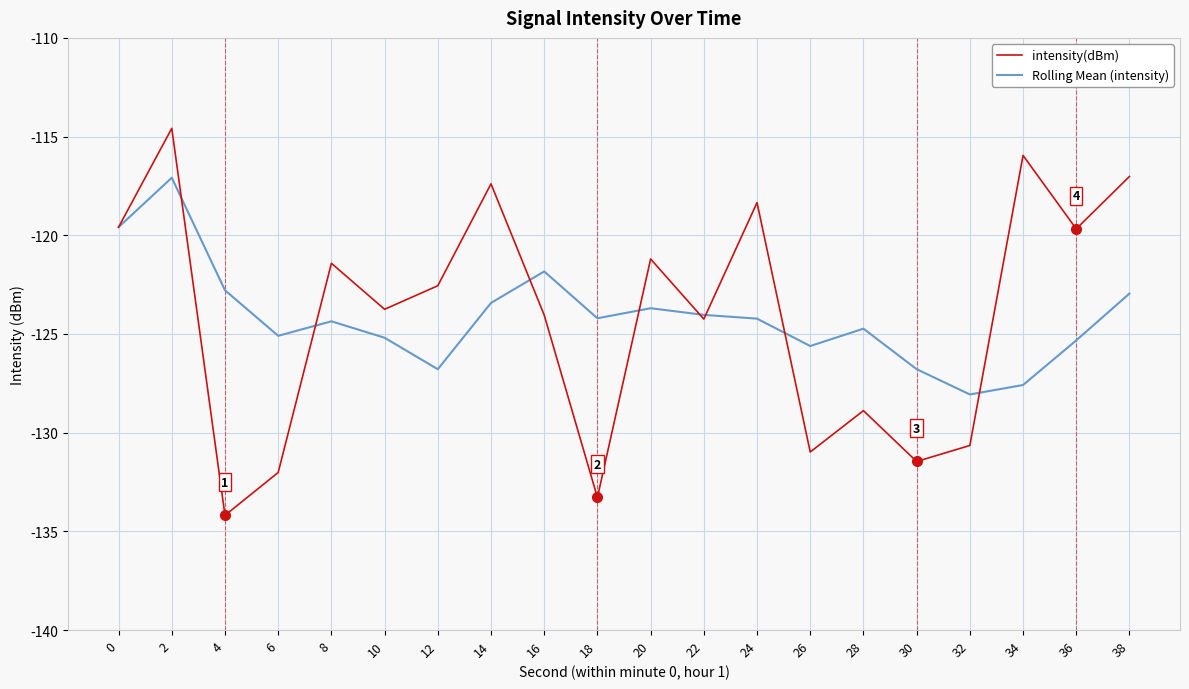

What is the spread (max minus min) of values at 4?

11.4